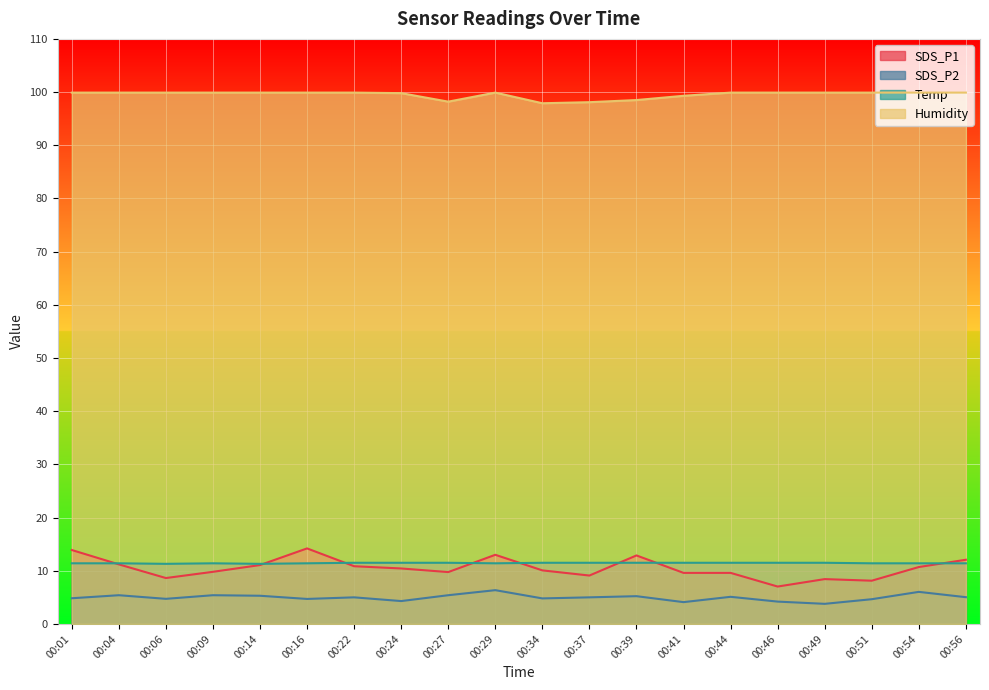

What is the maximum value shown in the chart?

99.9